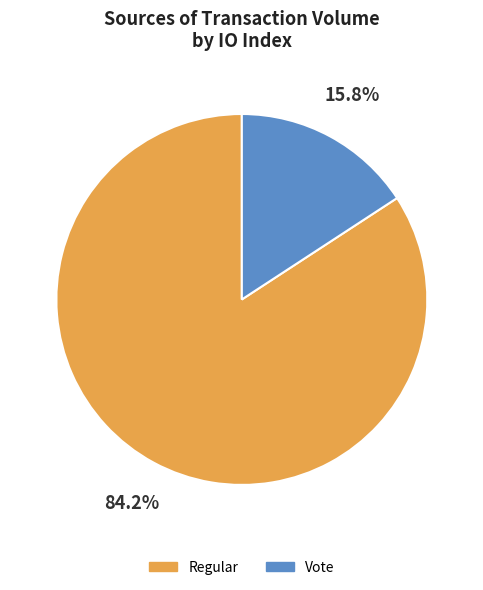

Is there any slice that represents more than half of the pie?

Yes